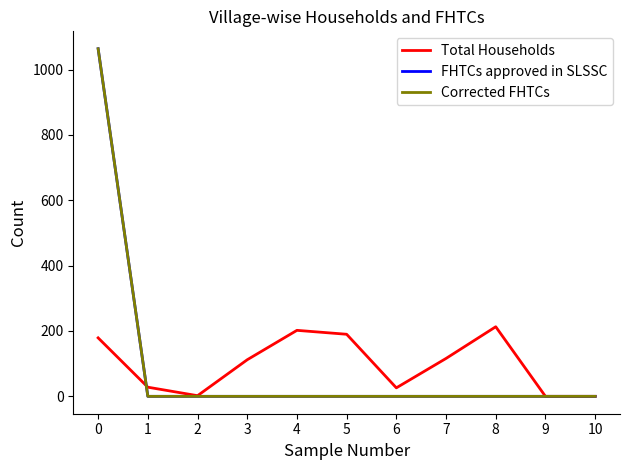

Which series has the largest total across all categories?

Total Households